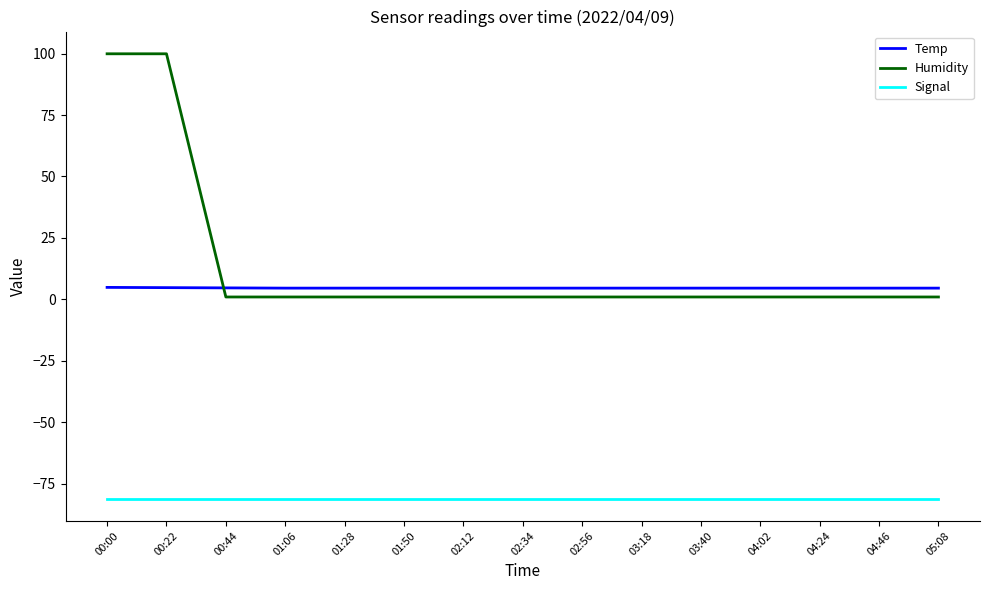

True or false: Signal and Humidity cross at least once.

False